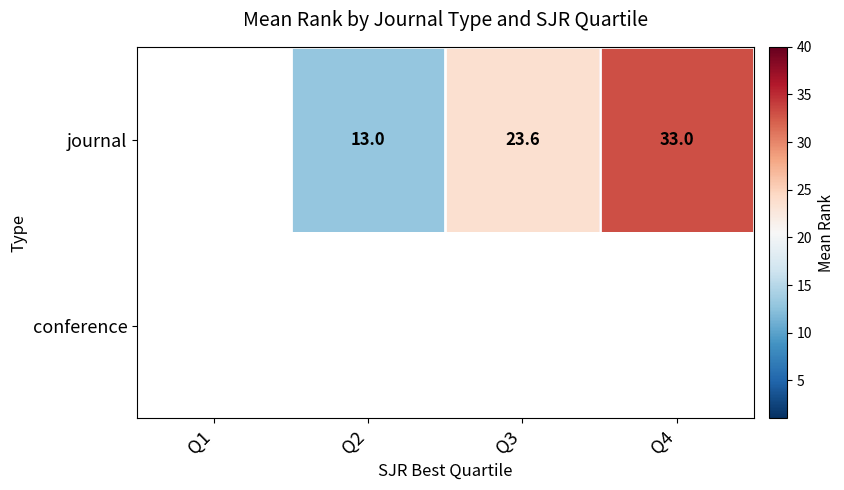

True or false: journal has a value of 13.0 at Q2.

True